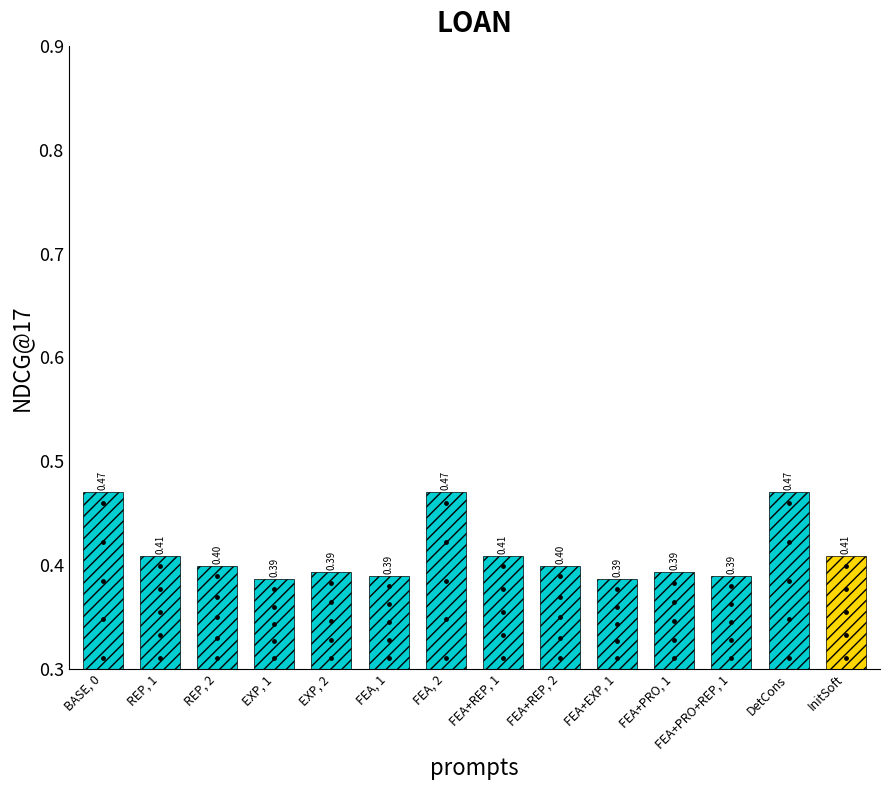

What is the change in value from BASE, 0 to REP, 1?

-0.1